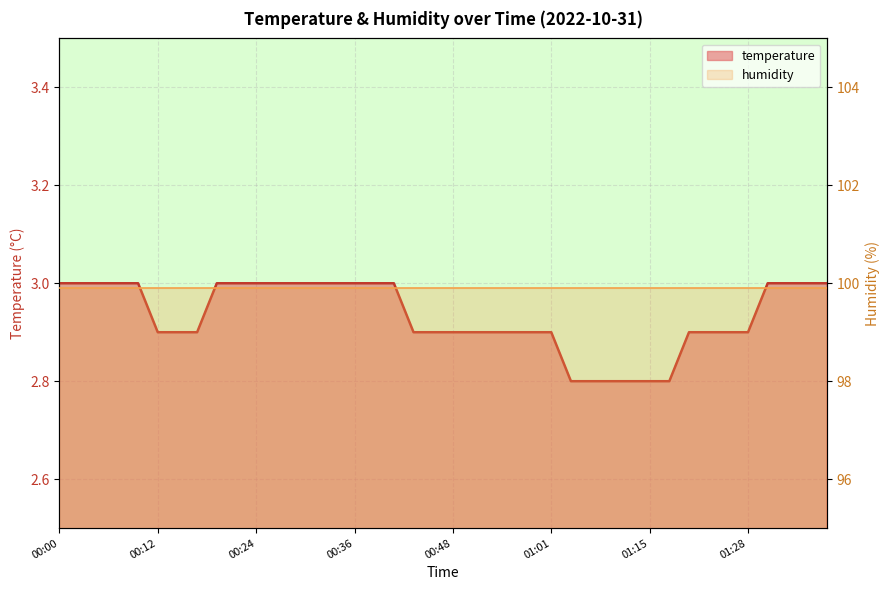

Reading right to left, what are all the values shown in this chart?

3.0	3.0	3.0	3.0	2.9	2.9	2.9	2.9	2.8	2.8	2.8	2.8	2.8	2.8	2.9	2.9	2.9	2.9	2.9	2.9	2.9	2.9	3.0	3.0	3.0	3.0	3.0	3.0	3.0	3.0	3.0	3.0	2.9	2.9	2.9	3.0	3.0	3.0	3.0	3.0